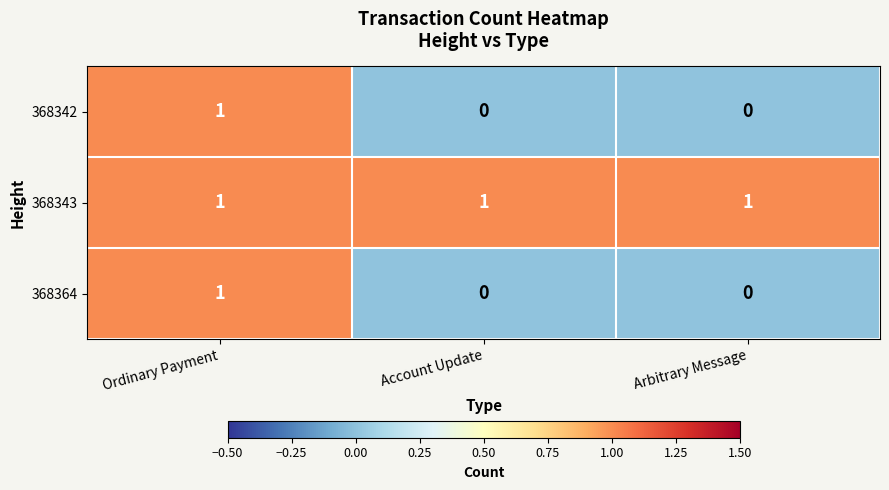

How many categories are shown in the chart?

3